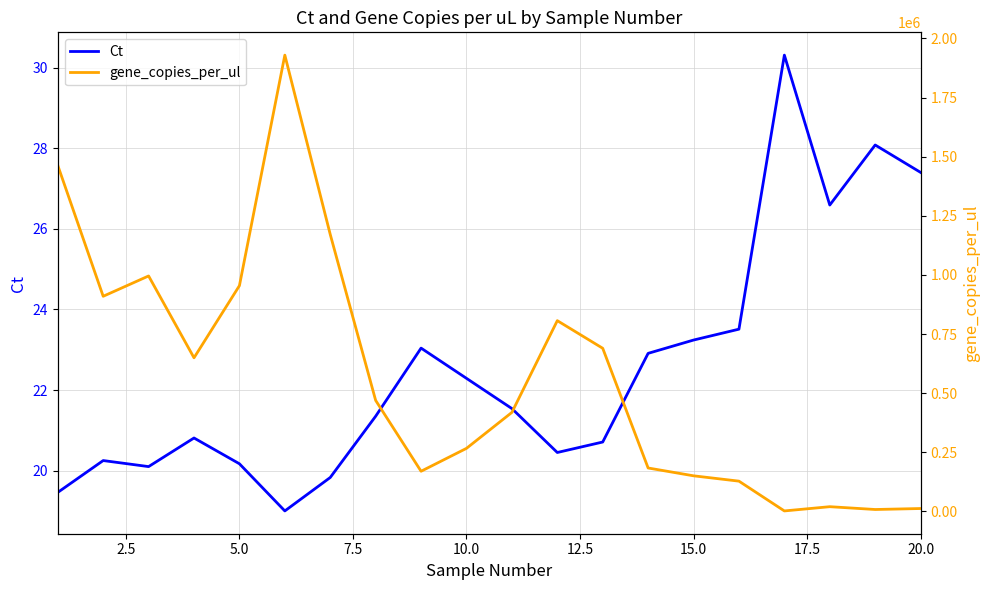

True or false: gene_copies_per_ul and Ct cross at least once.

False